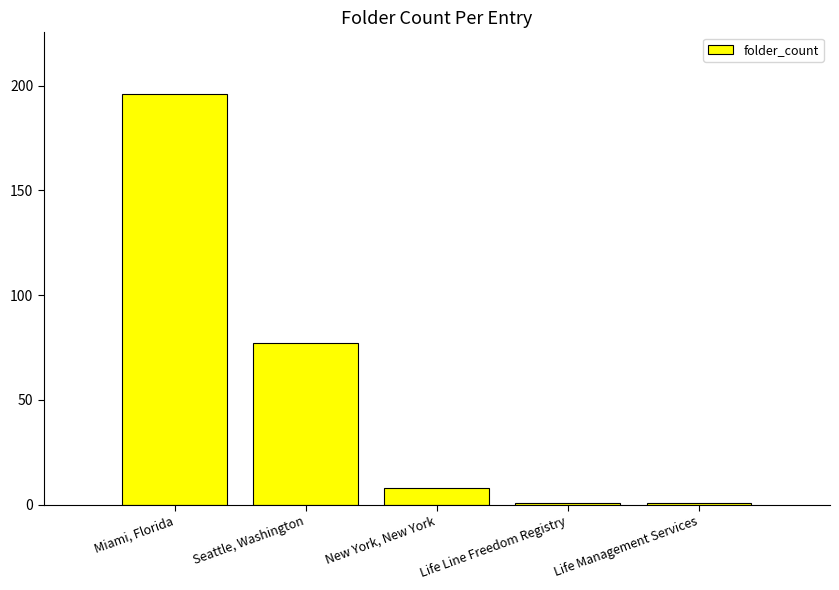

What is the difference between the maximum and minimum values?

195